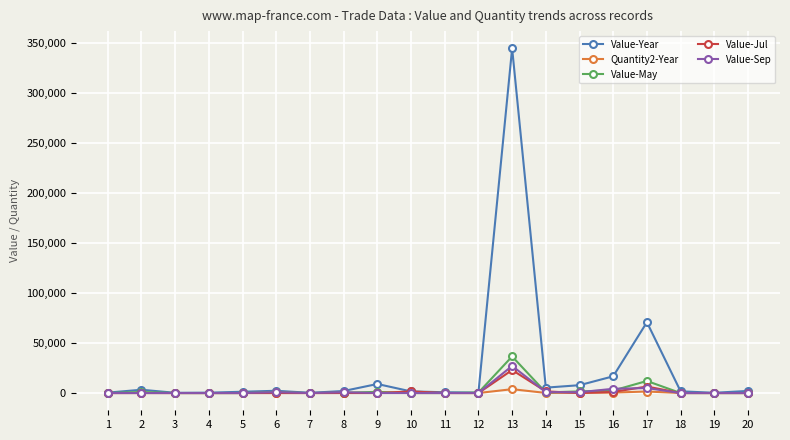

What is the sum of the Value-Year values at 3 and 1?

652